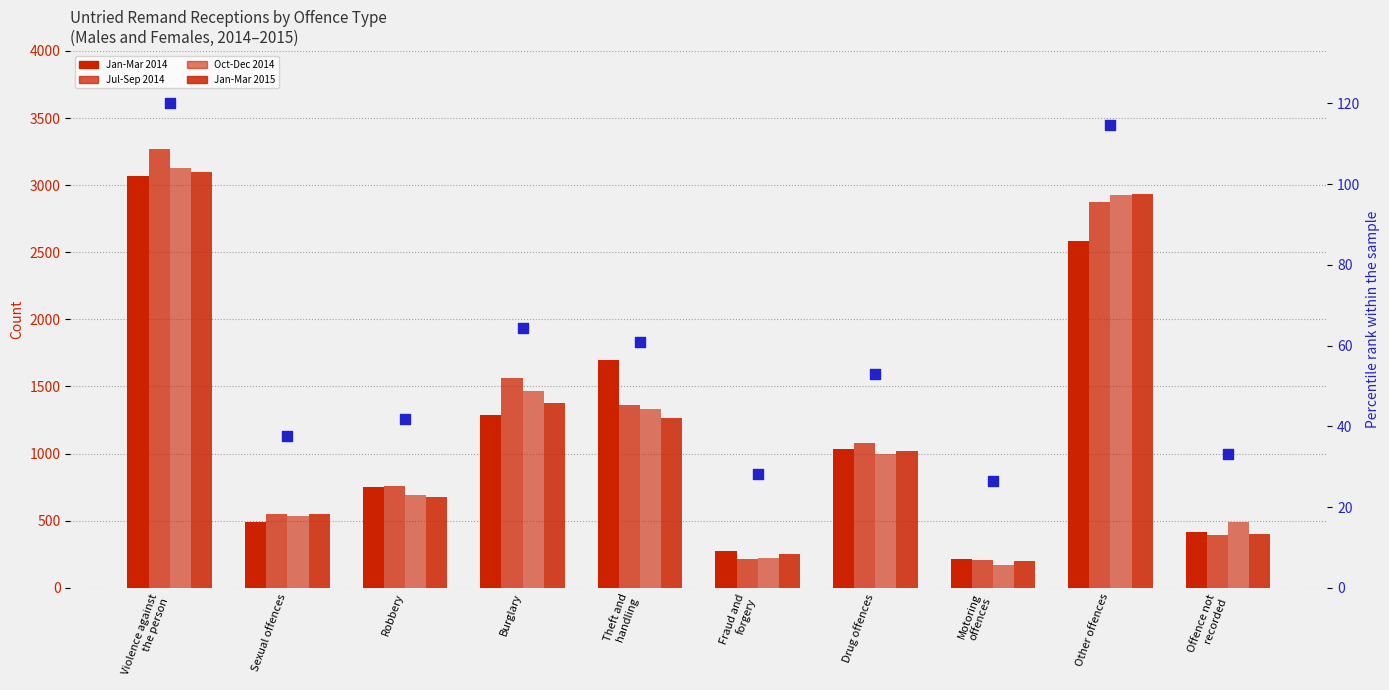

At which category is the sum across all series the highest?

Violence against
the person